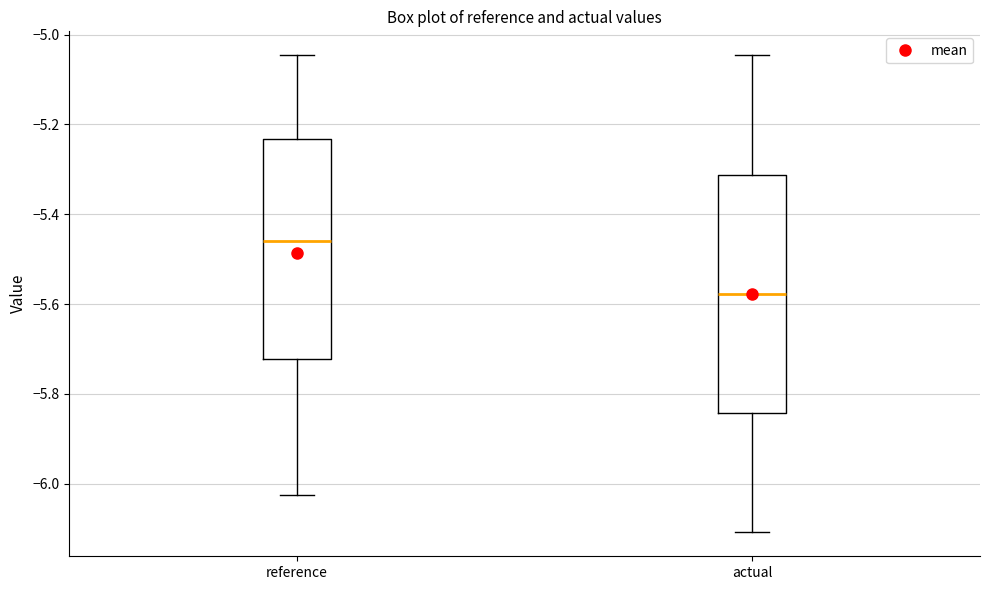

Where does the median line of the box for actual sit on the y-axis? The values are not printed on the chart, so give them approximately, as read against the axis.

-5.58